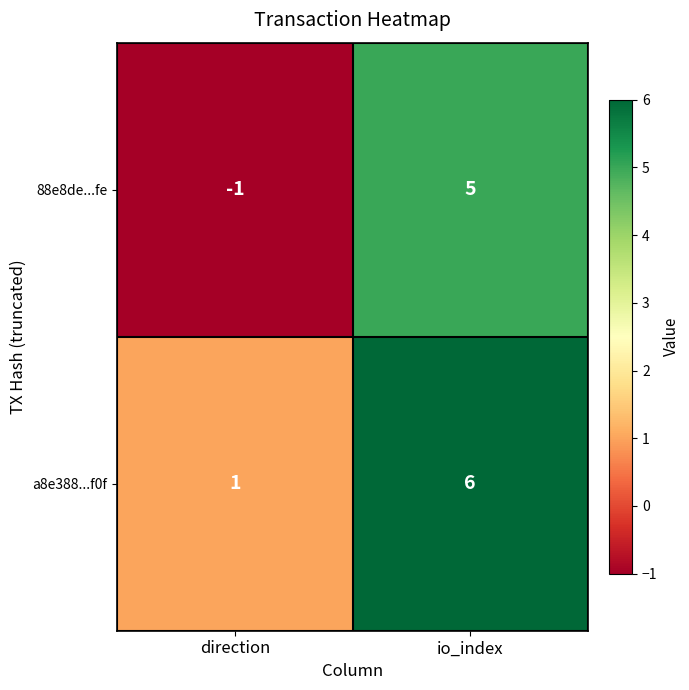

The a8e388...f0f series shows 1 at io_index. True or false?

False